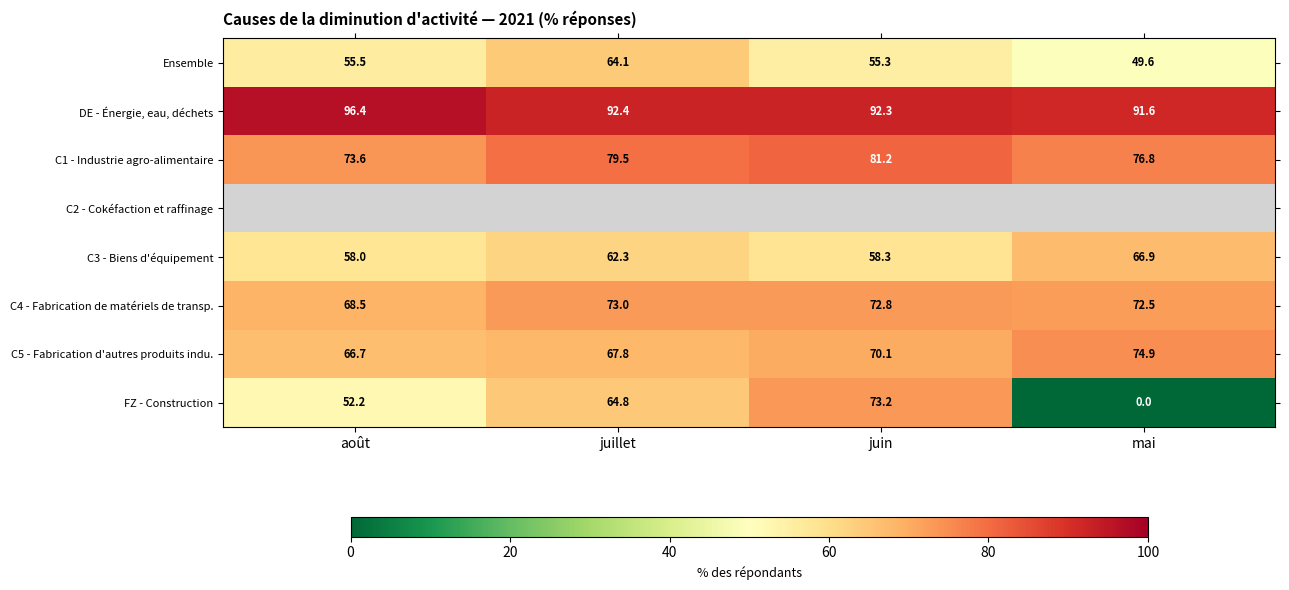

What is the average value of the DE - Énergie, eau, déchets series?

93.2